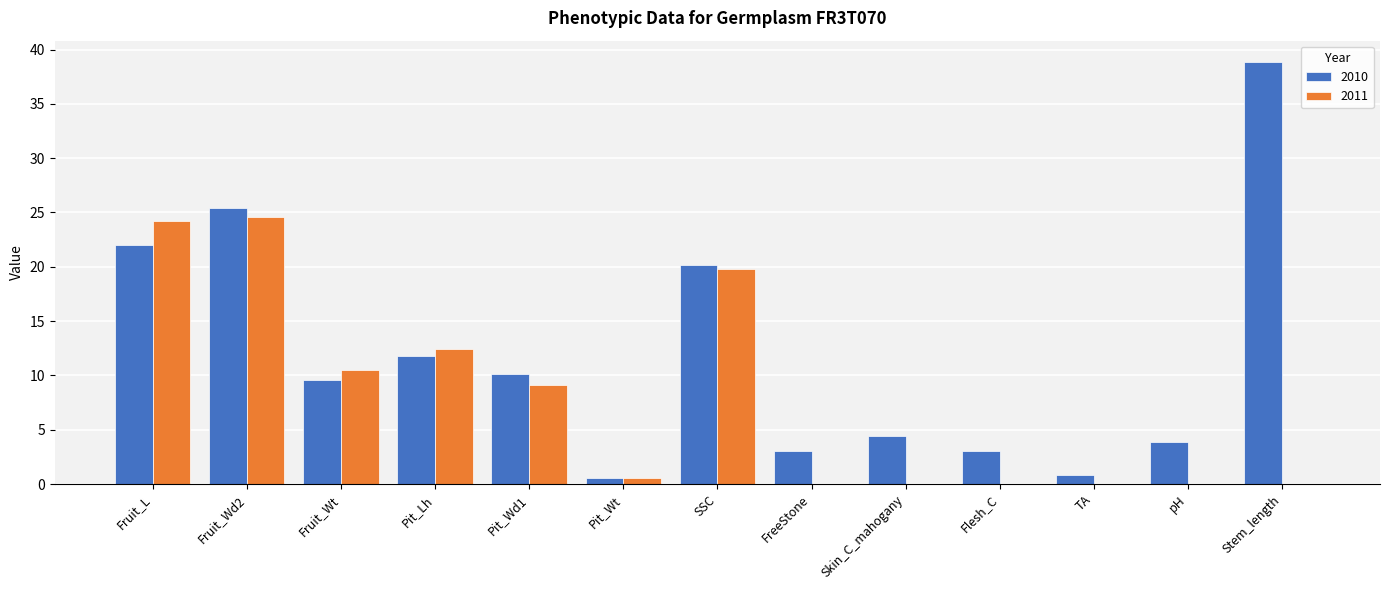

At which label is 2011 closest to 12?

Pit_Lh